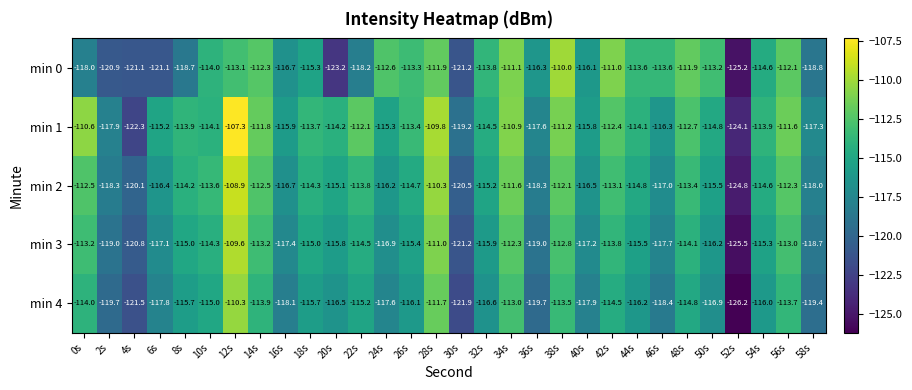

What is the average value of the min 0 series?

-115.8